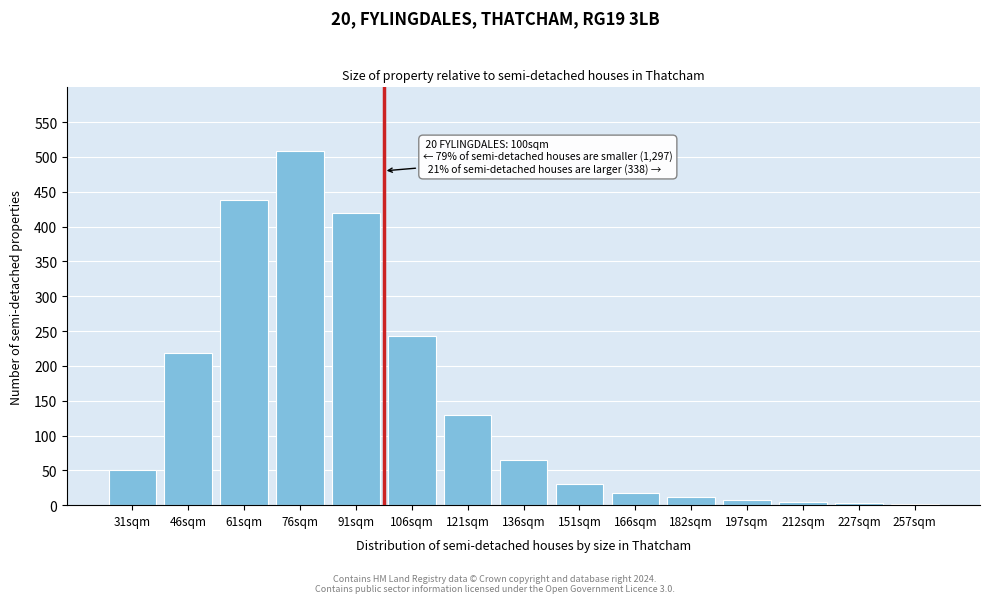

The chart shows a value of 390 at 106sqm. True or false?

False